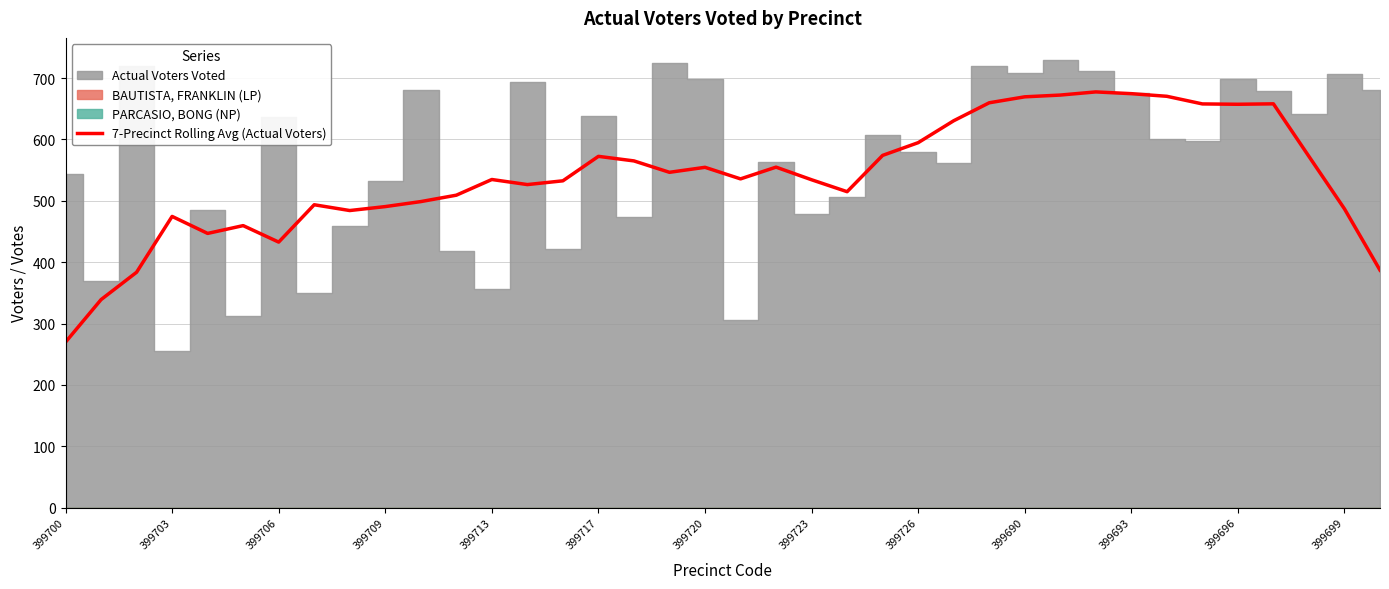

What is the minimum value for 7-Precinct Rolling Avg (Actual Voters)?

269.7